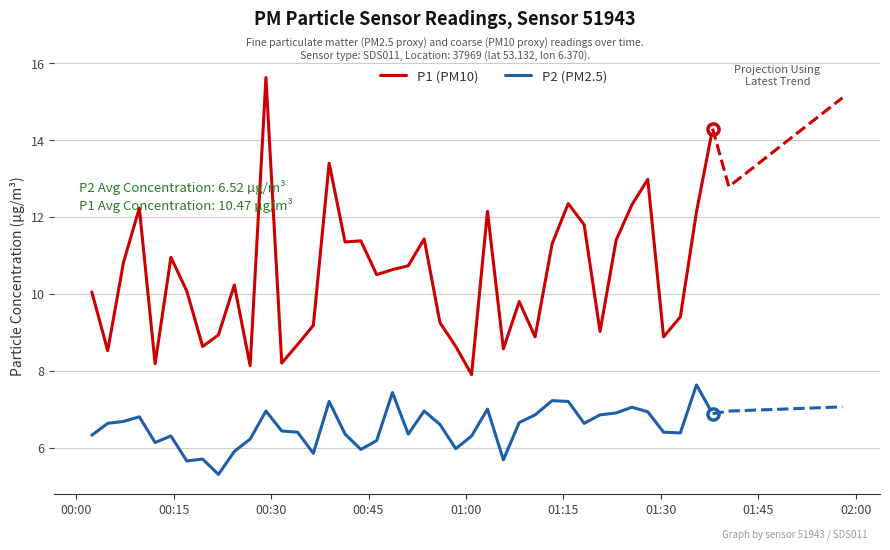

True or false: P2 (PM2.5) and P1 (PM10) intersect in this chart.

False